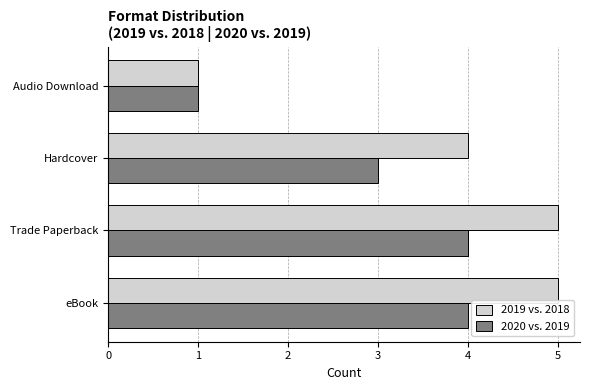

Which series has the widest spread of values?

2019 vs. 2018